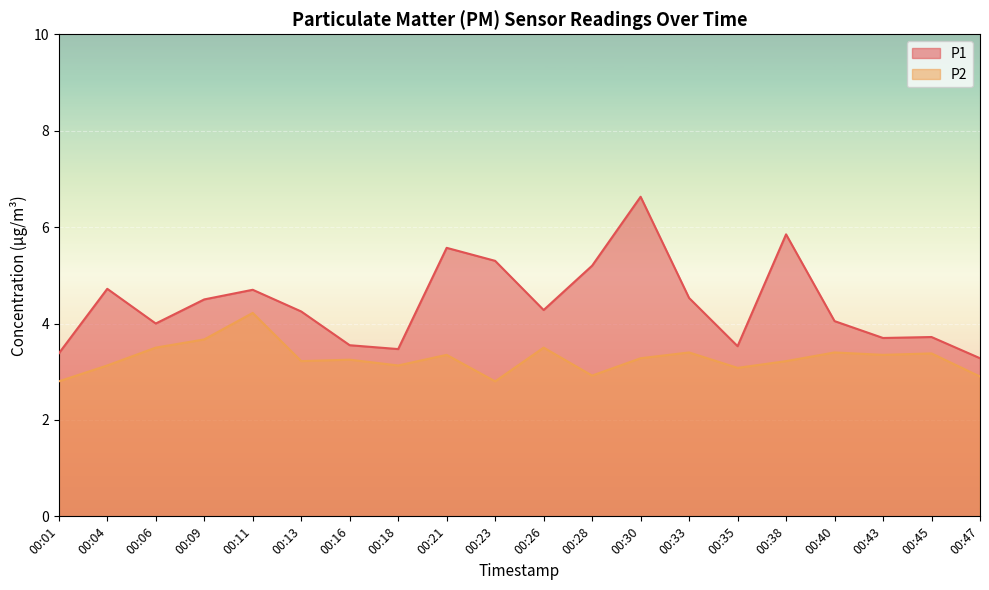

What are all the series names shown in the legend?

P1, P2